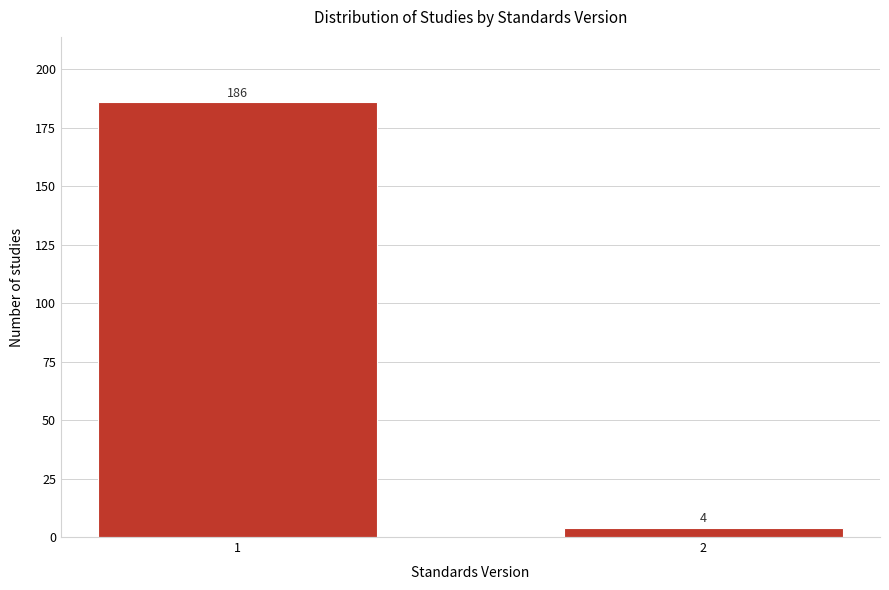

Reading left to right, list all the values displayed in this chart.

186	4